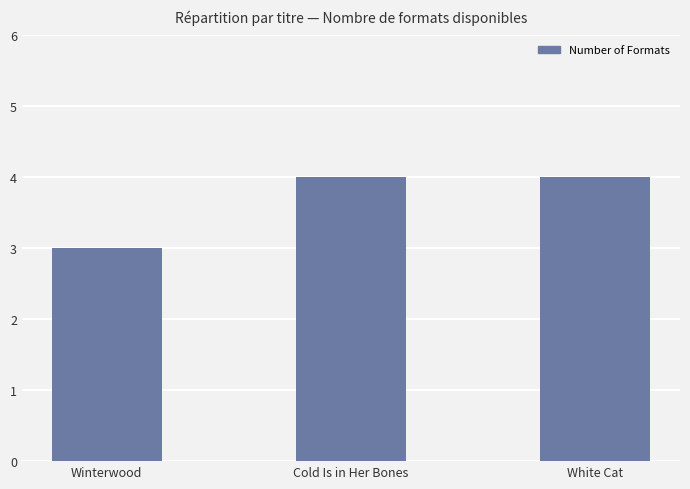

At which category does the chart reach its minimum across all series?

Winterwood